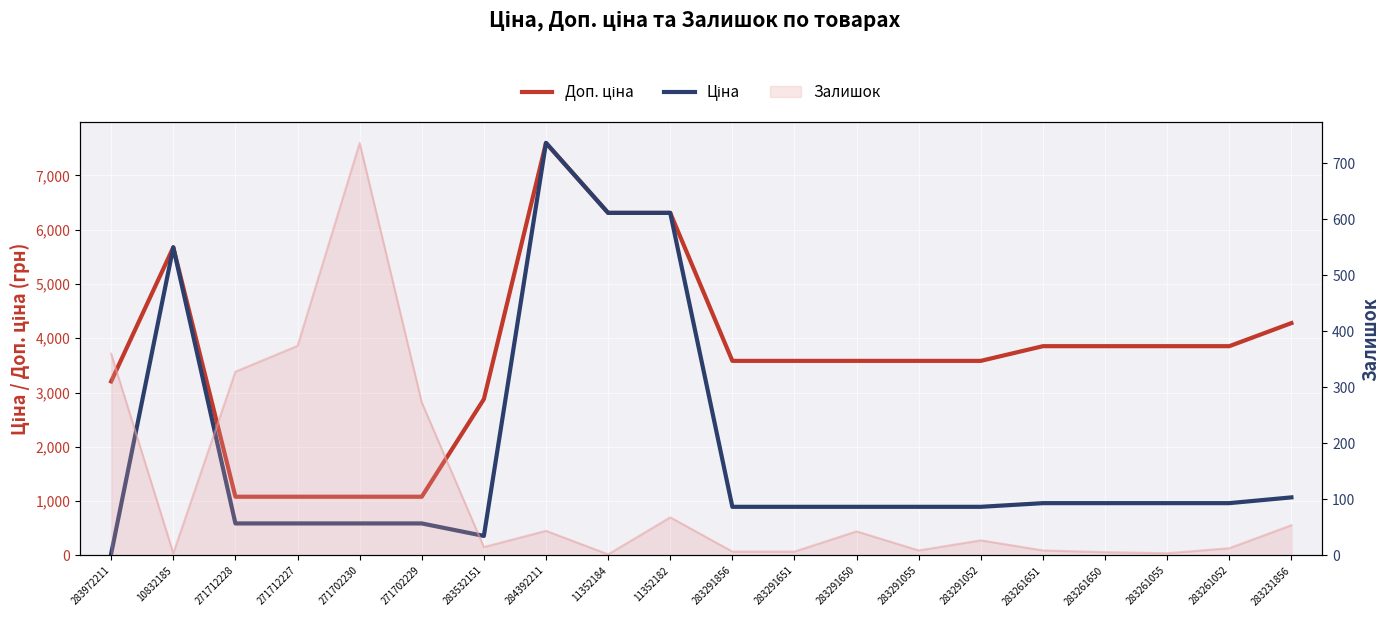

Is it true that Ціна equals 8375.9 at 11352184?

False